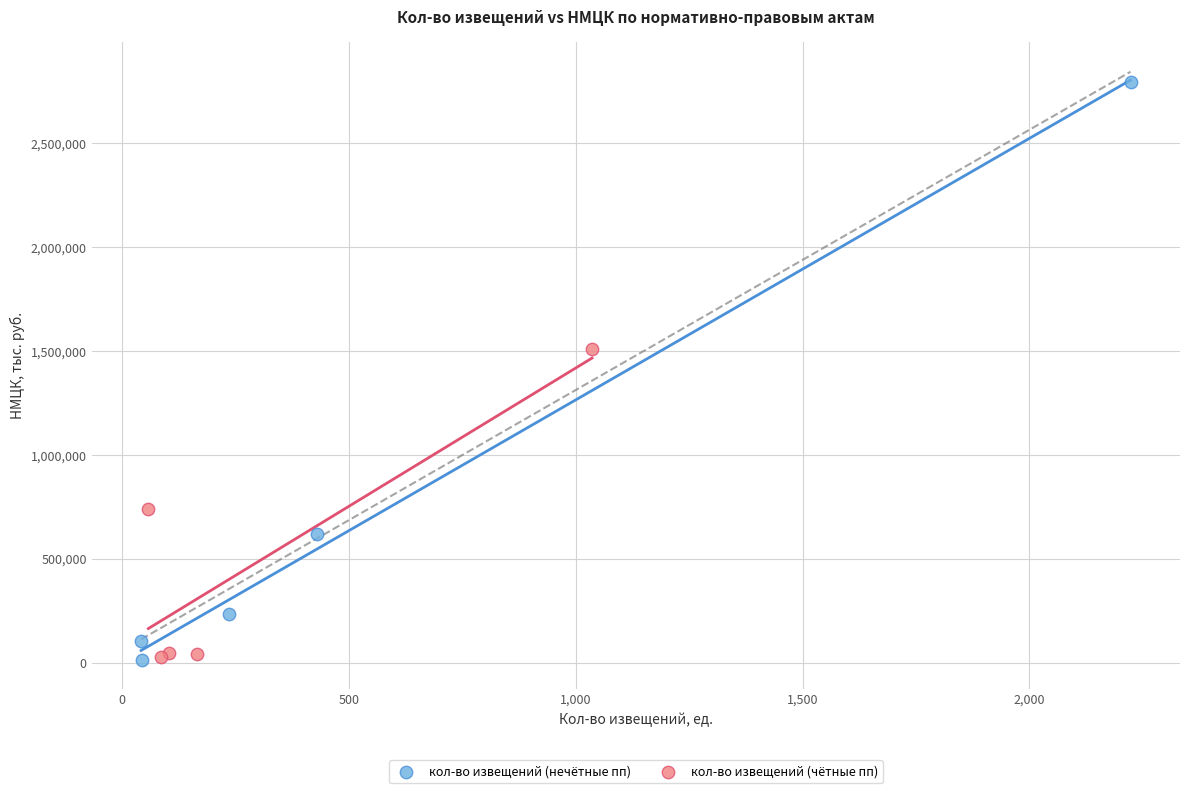

Which series has the widest spread of Y values?

кол-во извещений (нечётные пп)